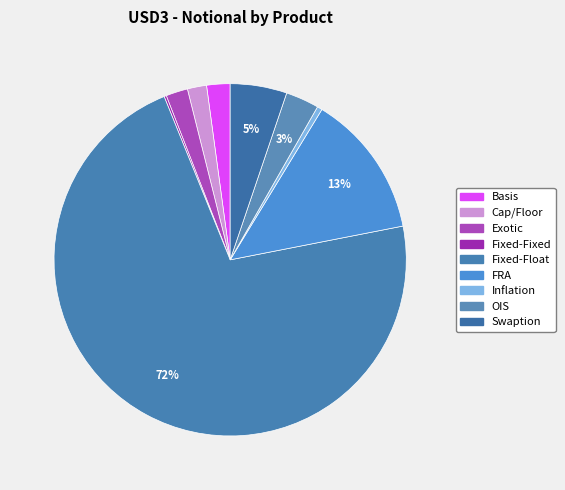

Rank the categories by value from lowest to highest.

Fixed-Fixed, Inflation, Cap/Floor, Exotic, Basis, OIS, Swaption, FRA, Fixed-Float